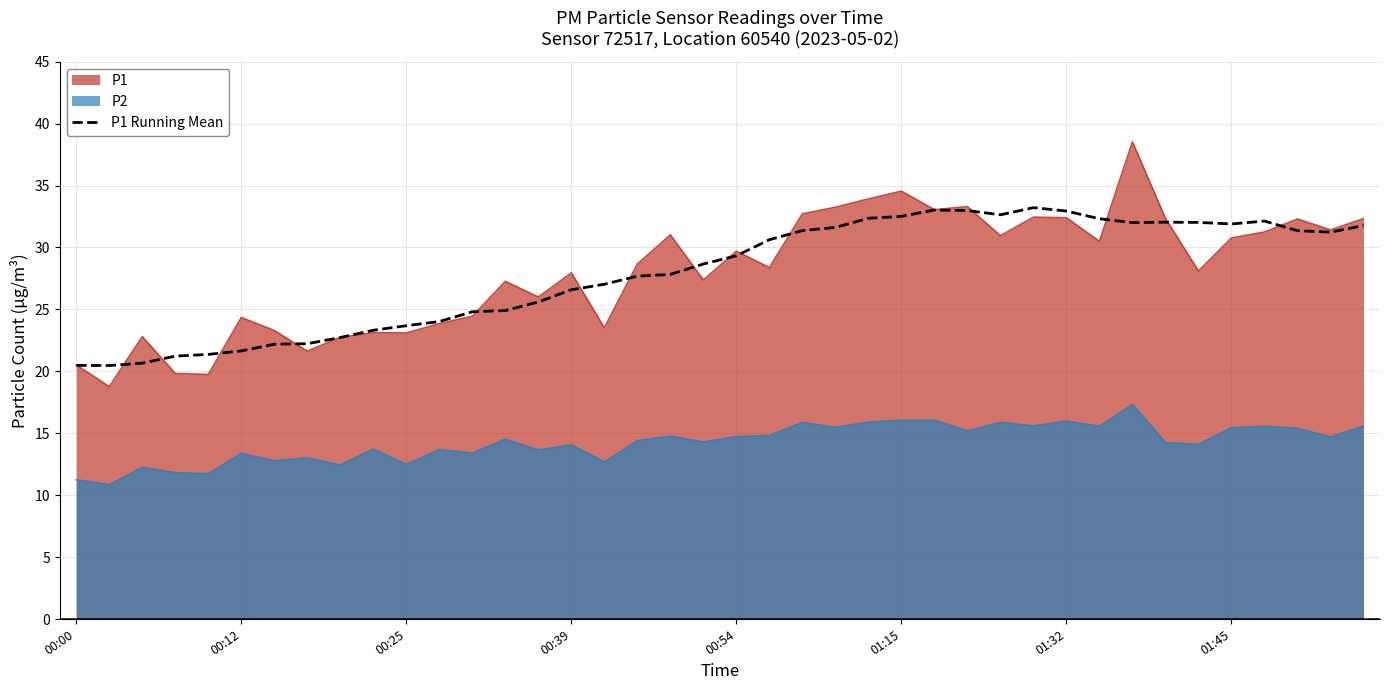

True or false: P1 has a value of 4.5 at 00:00.

False